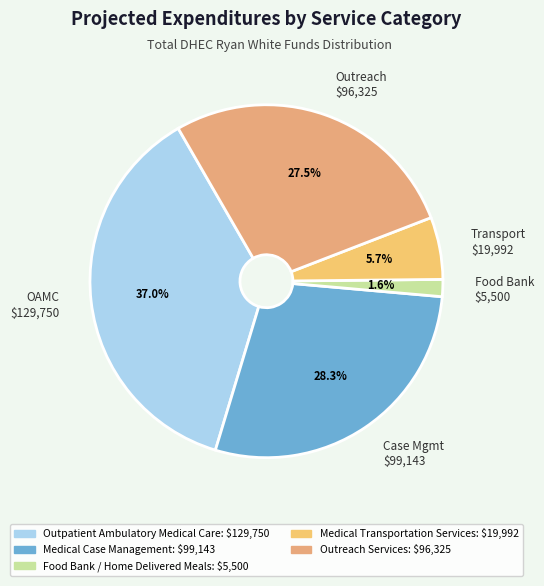

How many segments does this pie chart have?

5